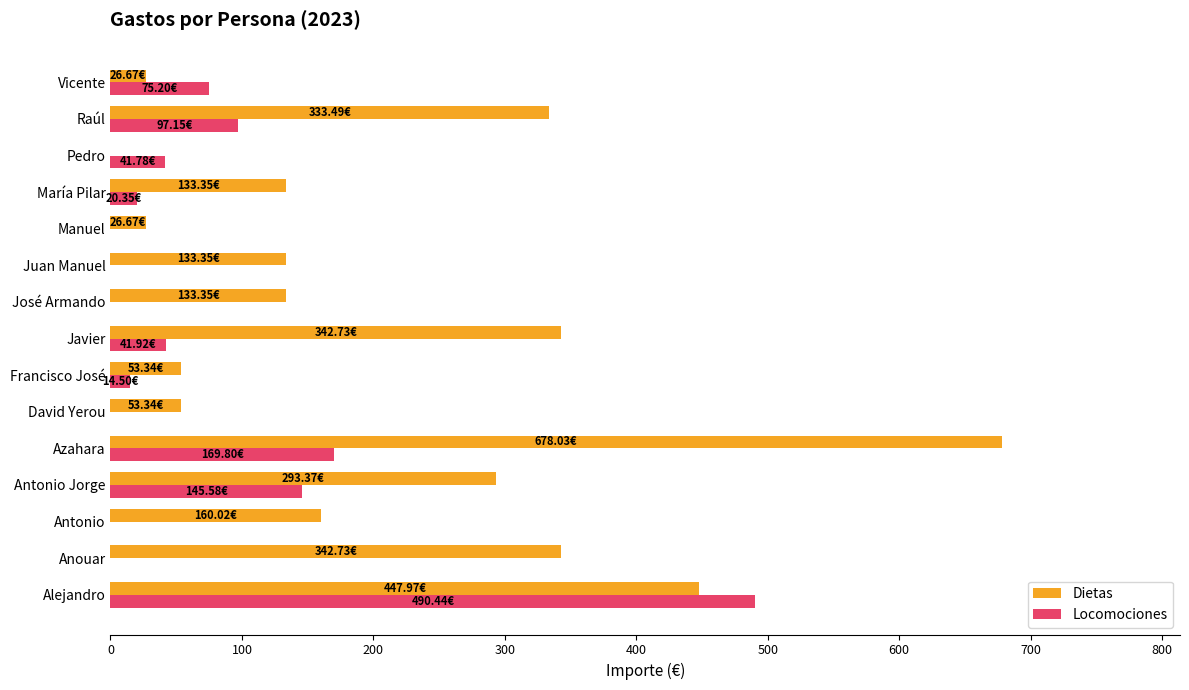

Which category has the highest value in the Locomociones series?

Alejandro